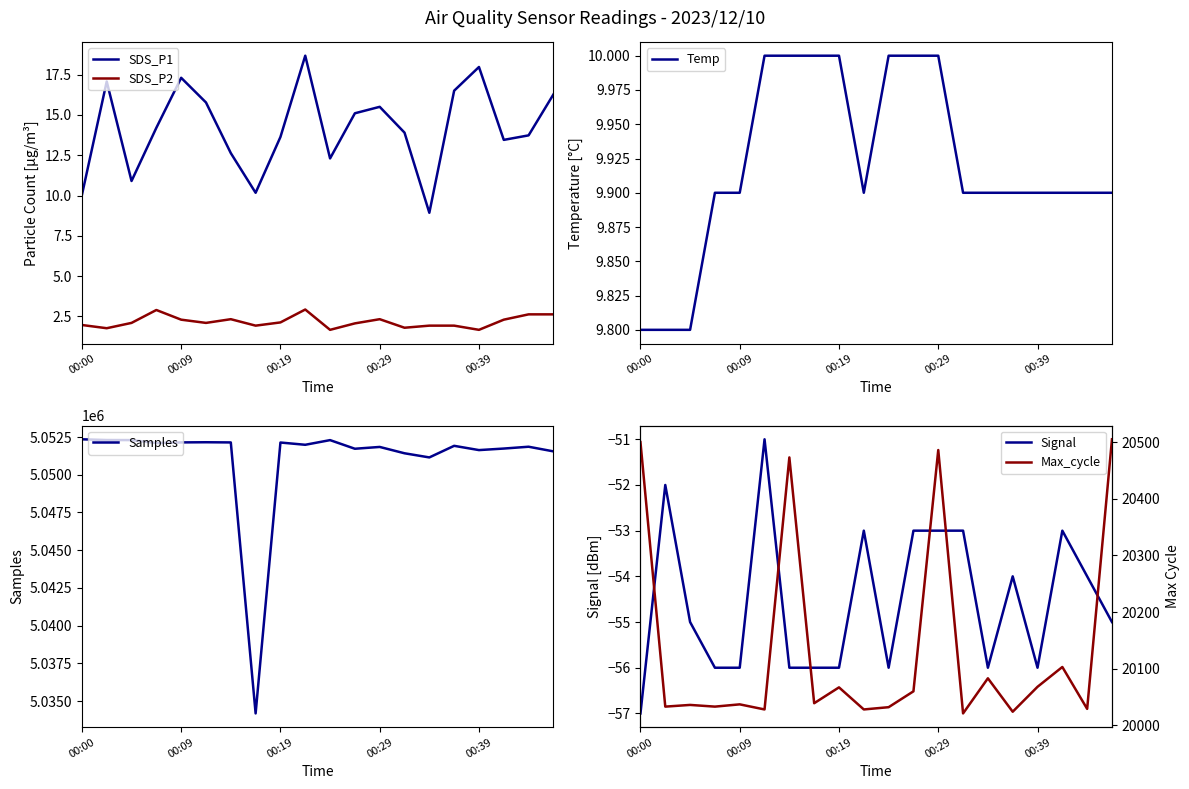

What is the spread (max minus min) of values at 17?

5051788.0